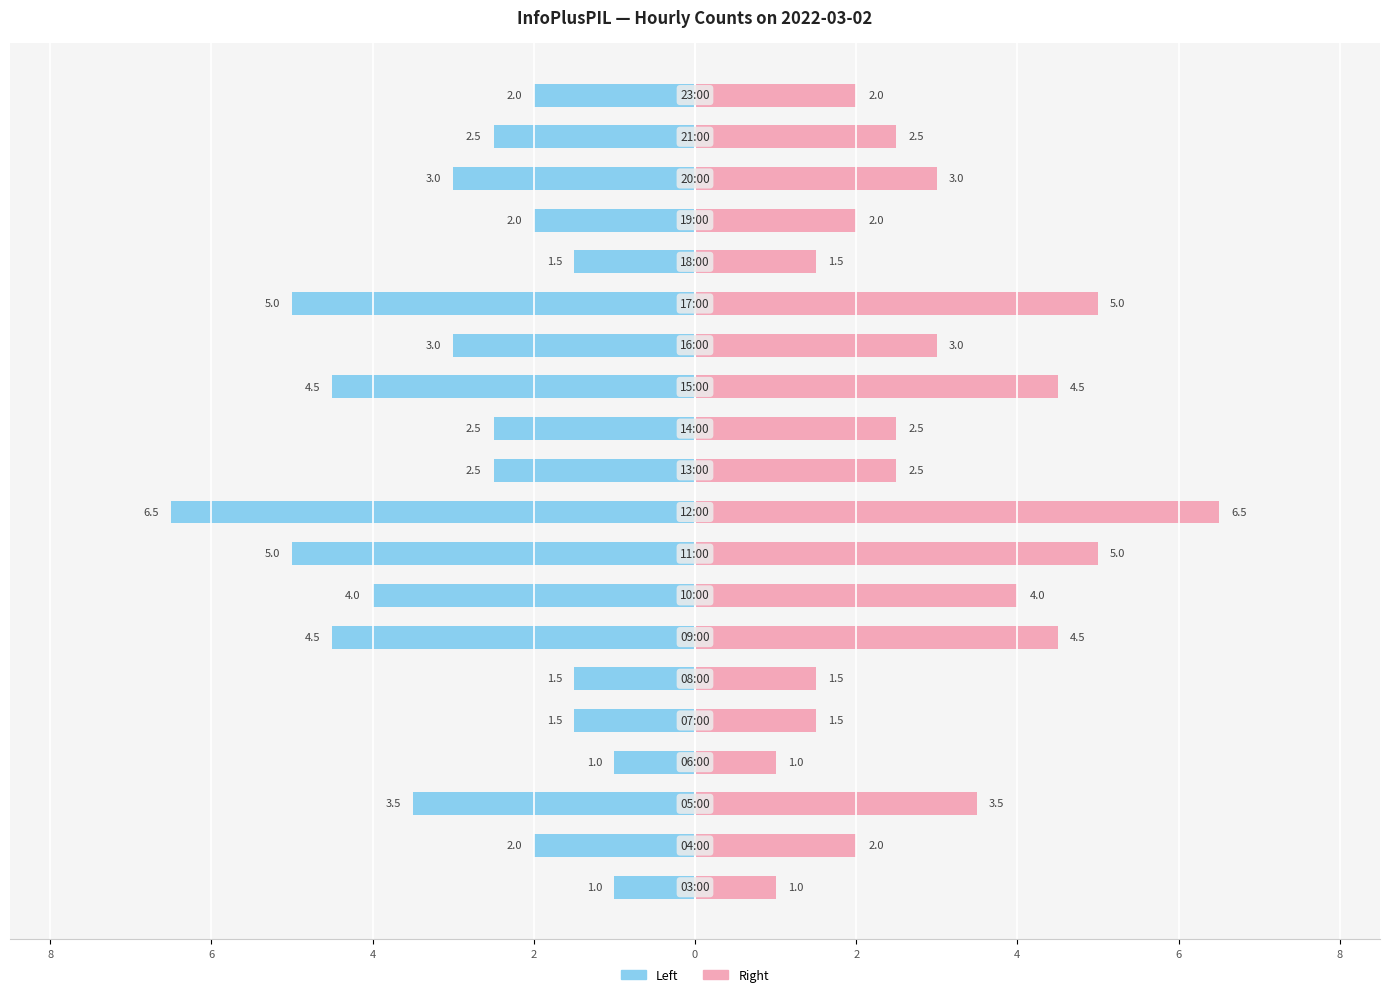

Rank the series at 4 from highest to lowest value.

Right (InfoPlusPIL), Left (InfoPlusPIL)